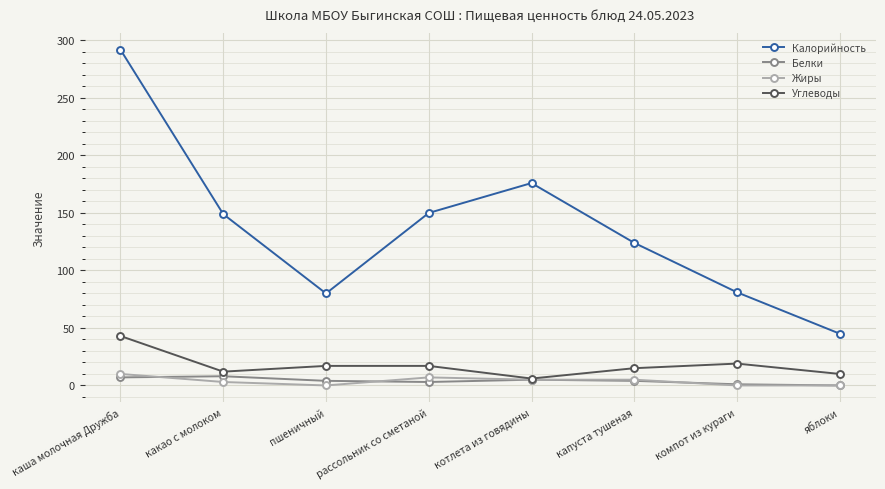

True or false: Калорийность and Белки intersect in this chart.

False